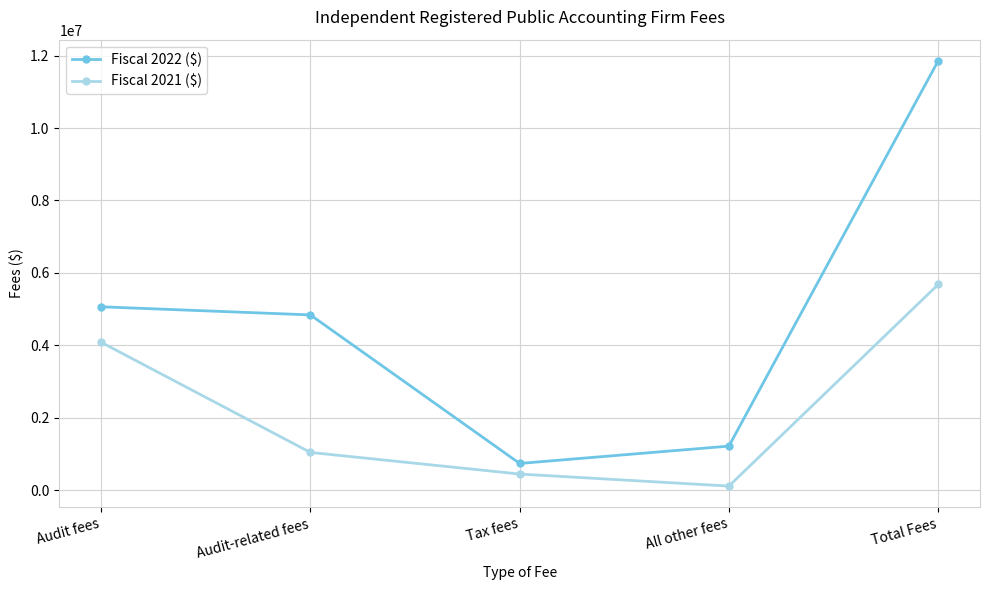

What is the sum of the Fiscal 2021 ($) values at Total Fees and Audit fees?

9761674